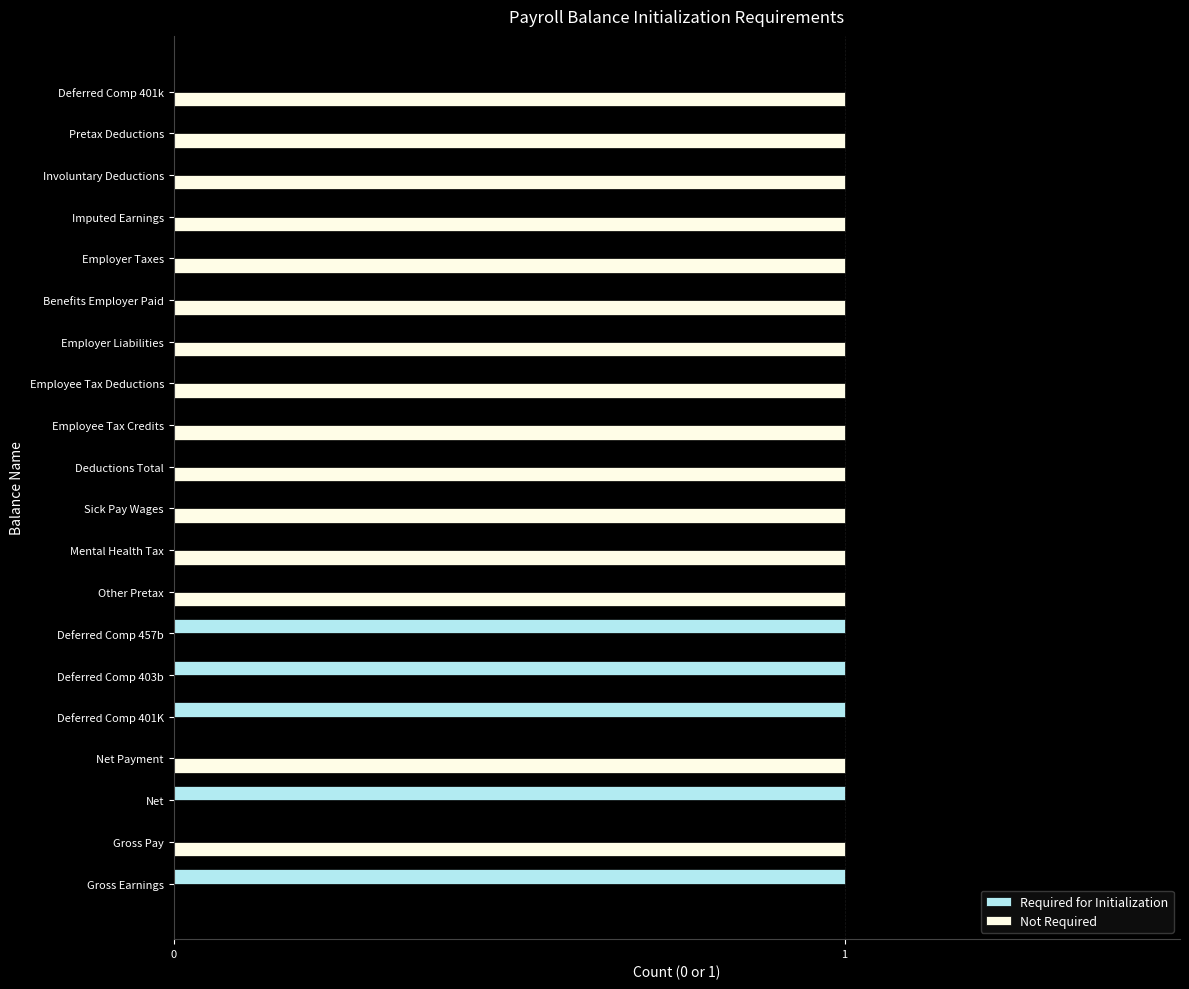

True or false: Required for Initialization has a value of 0 at Deferred Comp 457b.

False